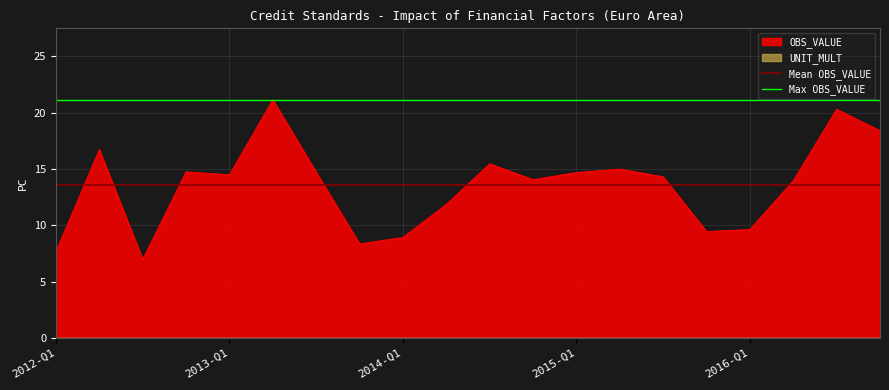

The OBS_VALUE series shows 14.7 at 2015-Q1. True or false?

True